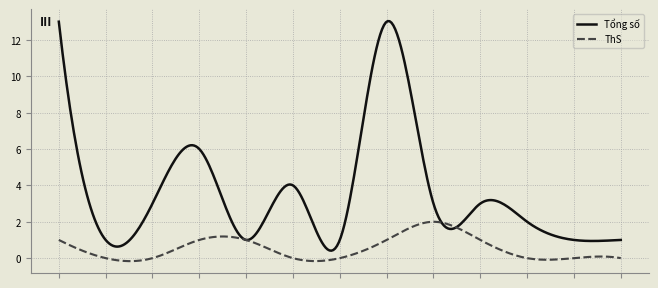

What is the maximum value for ThS?

2.0